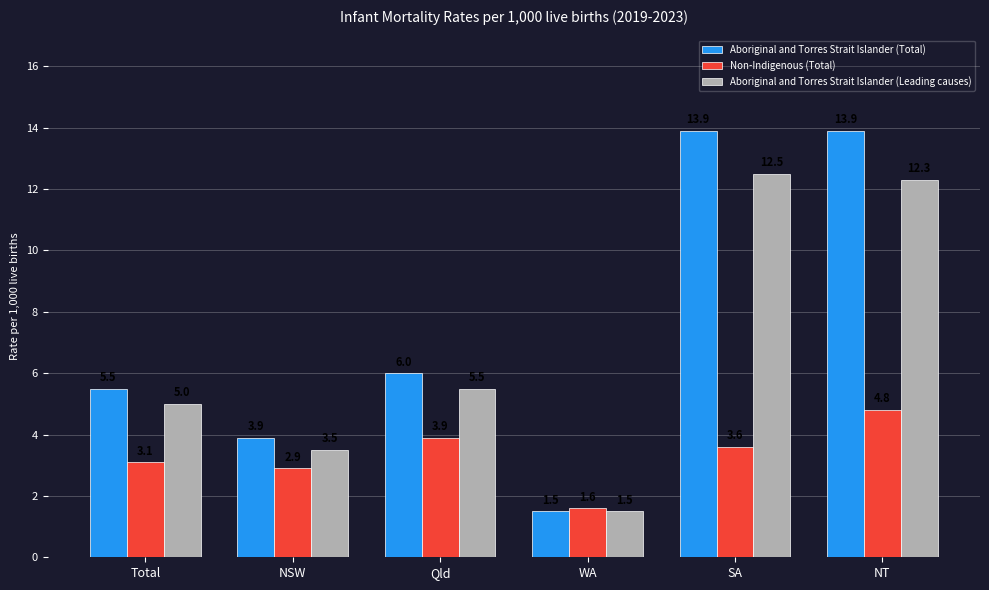

What is the approximate value of Aboriginal and Torres Strait Islander (Total) at SA?

13.9